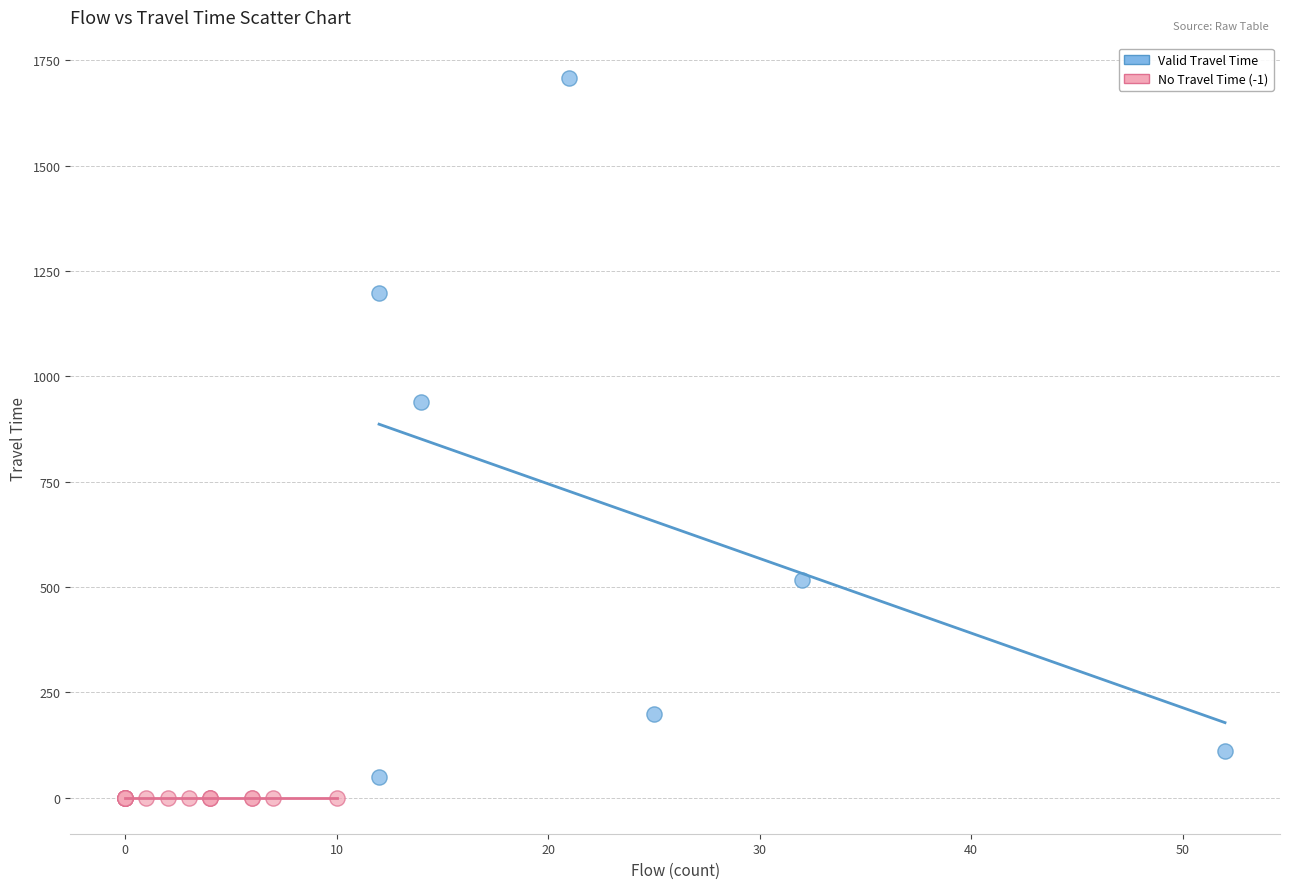

Which series reaches the maximum Y coordinate?

Valid Travel Time